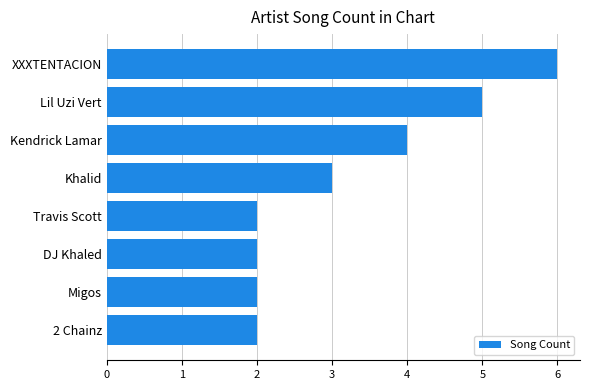

What is the ratio of the value at Migos to the value at 2 Chainz?

1.0